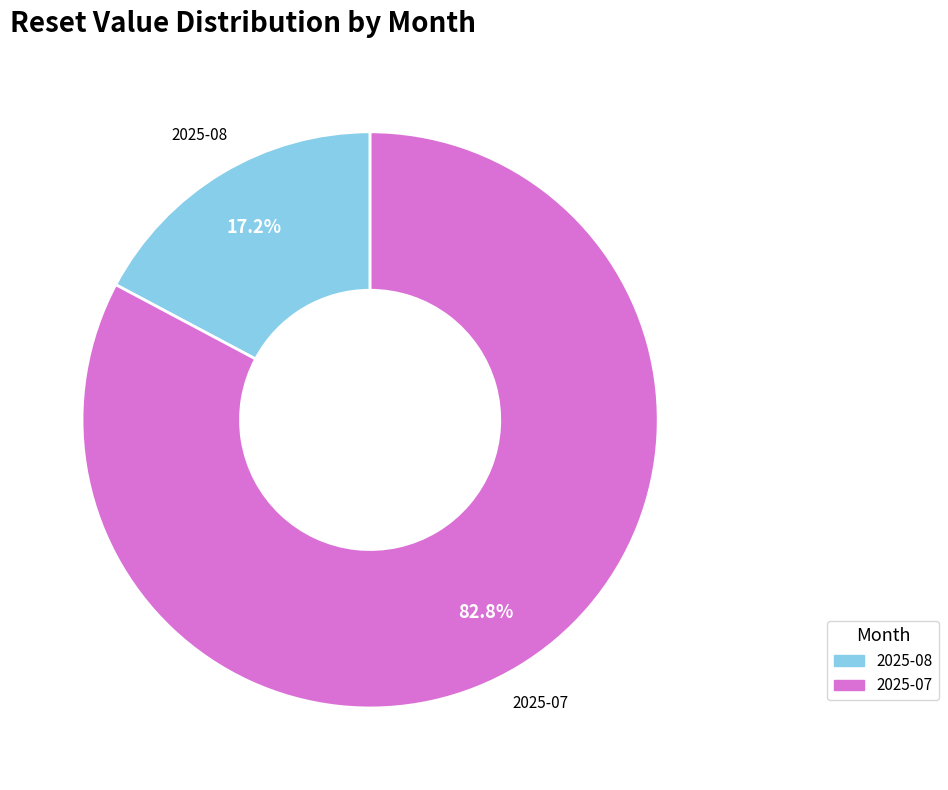

How many slices are in this pie chart?

2